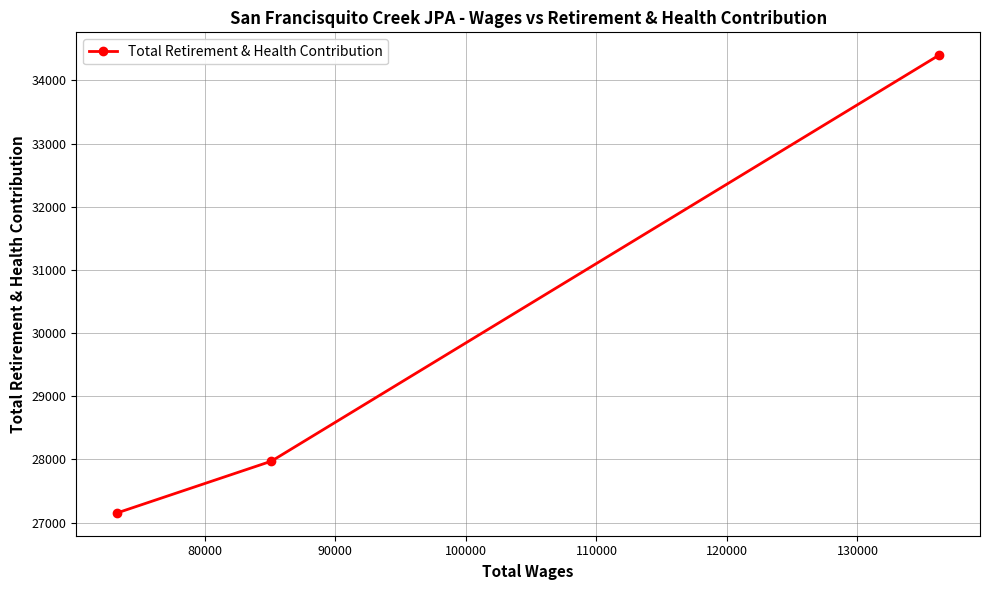

What is the value of the 2nd point from the left?

27971